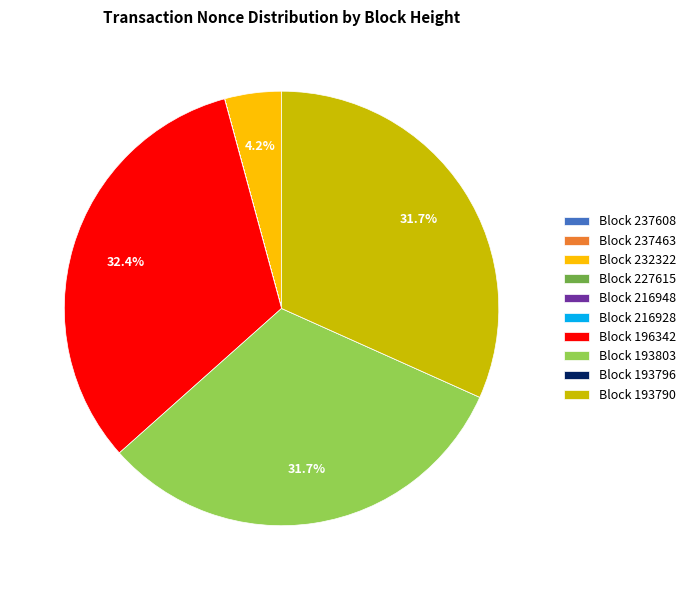

Which category has the biggest portion of the pie?

Block 196342